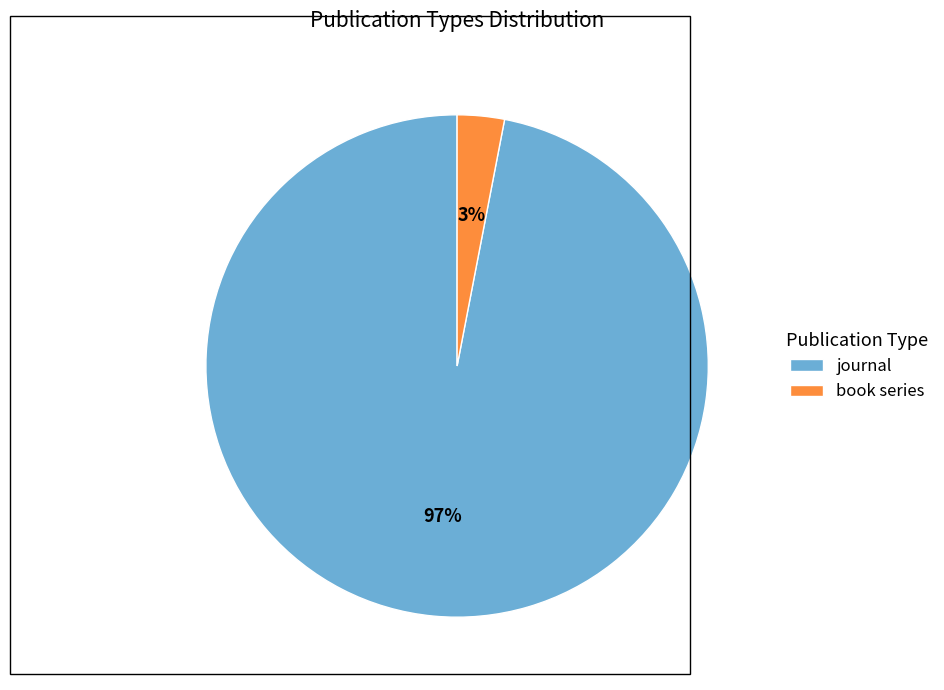

Between journal and book series, which is larger?

journal